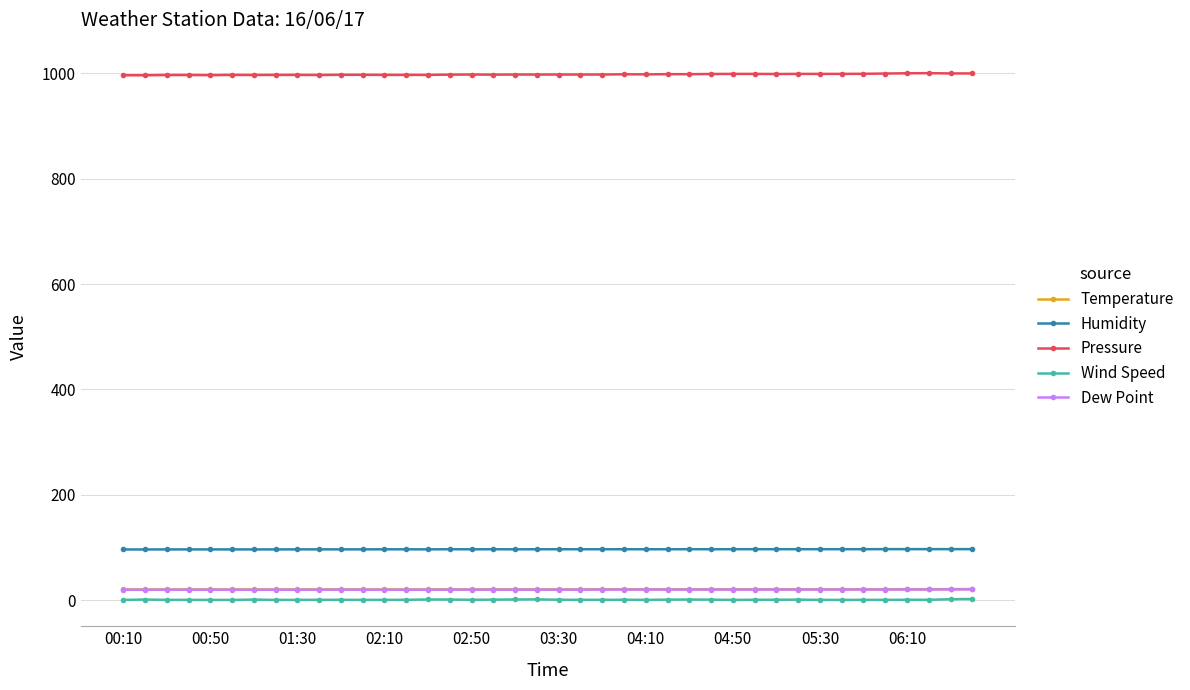

What is the maximum value for Pressure?

1000.5